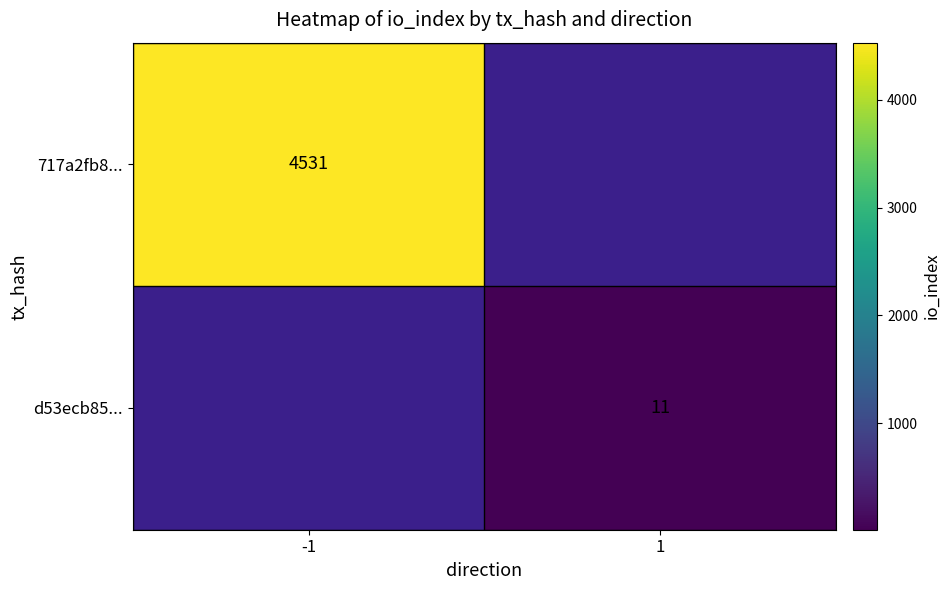

What is the minimum value shown in the chart?

11.0